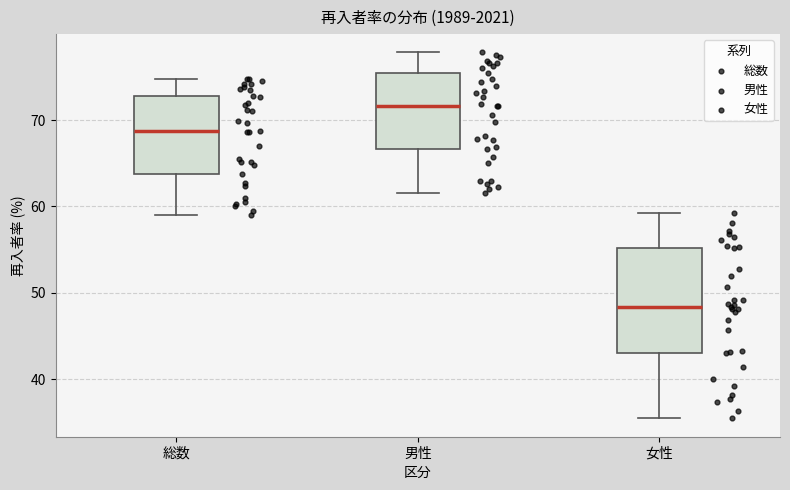

Reading left to right, transcribe this box plot: for each box, give where its median line is, the range the box spans, and where its two whiskers end, as read against the y-axis. The values are not printed on the chart, so give them approximately, as read against the axis.

総数: median 69, box 64 to 73, whiskers 59 to 75
男性: median 72, box 67 to 75, whiskers 62 to 78
女性: median 48, box 43 to 55, whiskers 35 to 59